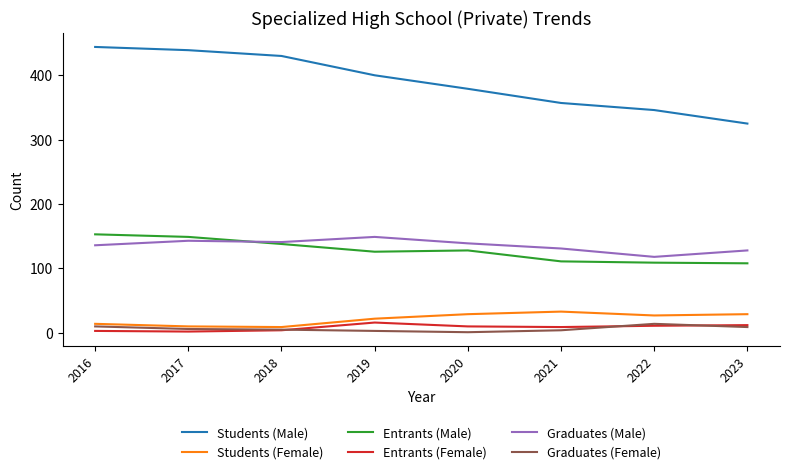

How many lines are shown in the chart?

6